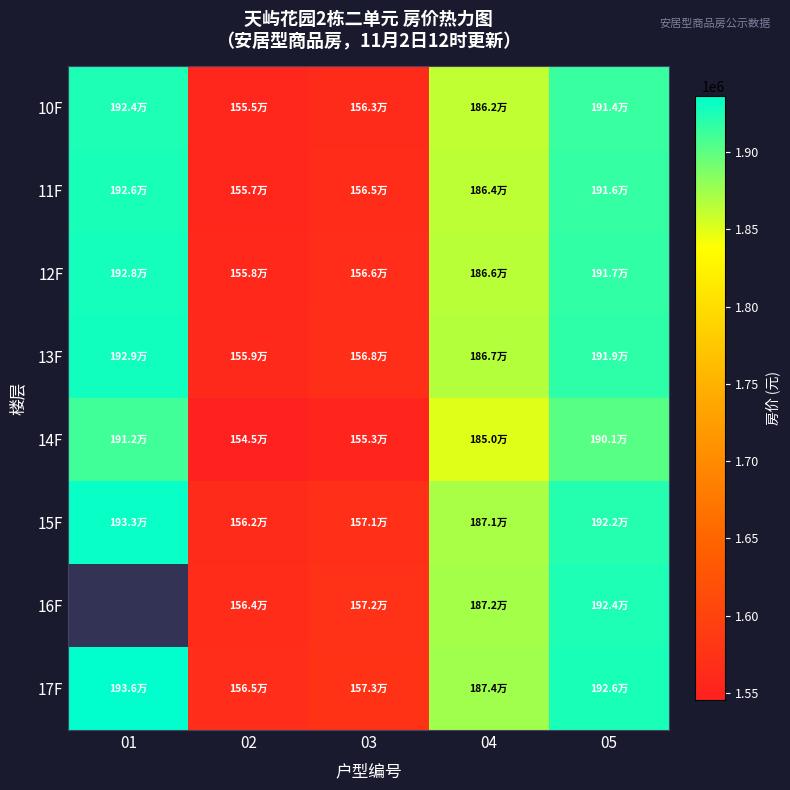

How many distinct data groups are displayed?

8